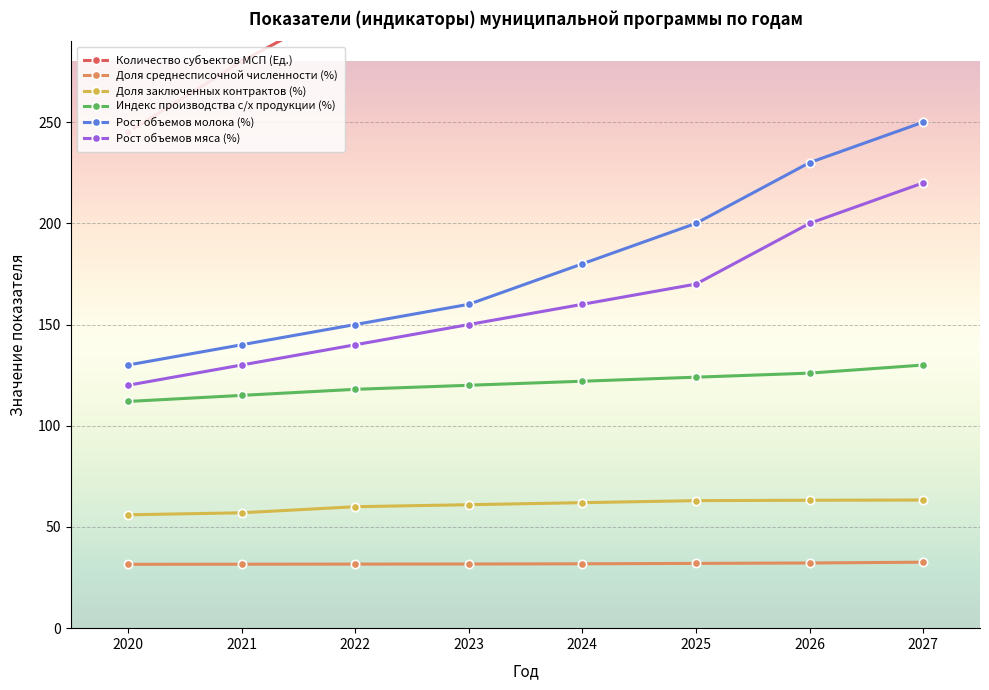

Count the number of data series in this chart.

6